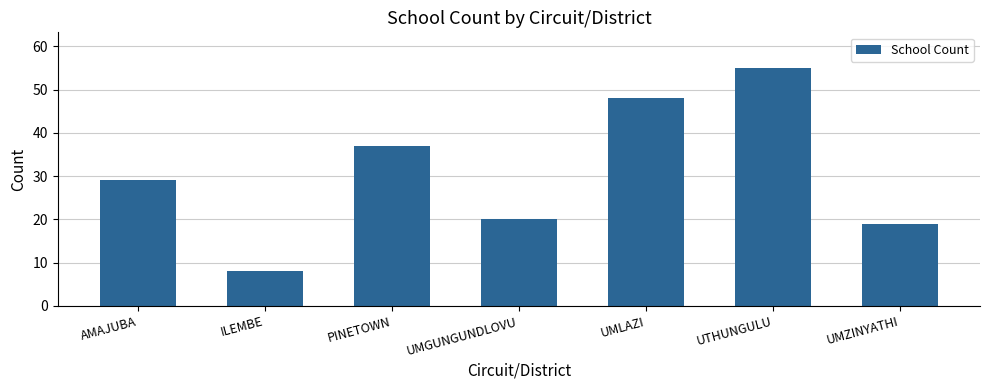

List the labels in order of value, smallest first.

ILEMBE, UMZINYATHI, UMGUNGUNDLOVU, AMAJUBA, PINETOWN, UMLAZI, UTHUNGULU